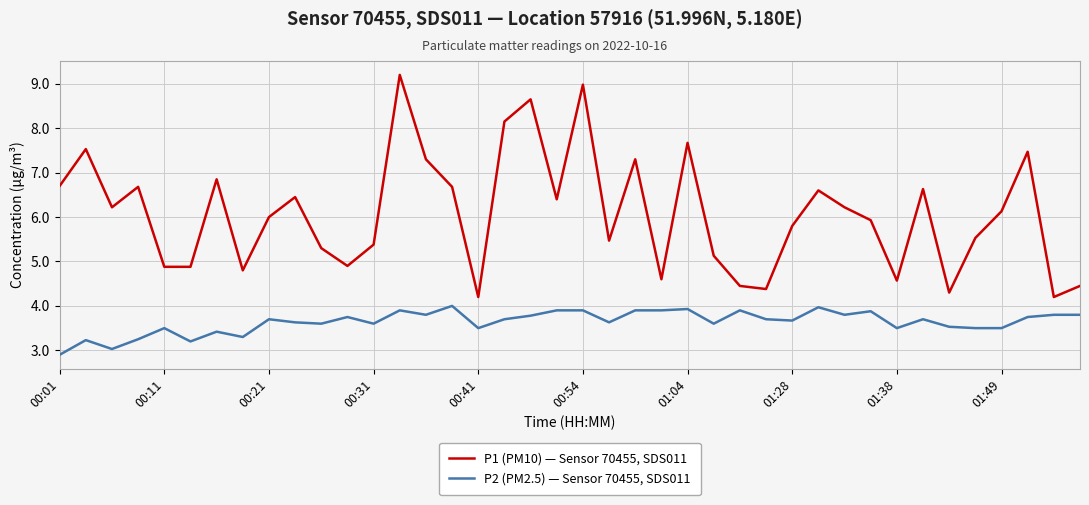

Rank the series by their maximum value, from highest to lowest.

P1 (PM10) — Sensor 70455, SDS011, P2 (PM2.5) — Sensor 70455, SDS011